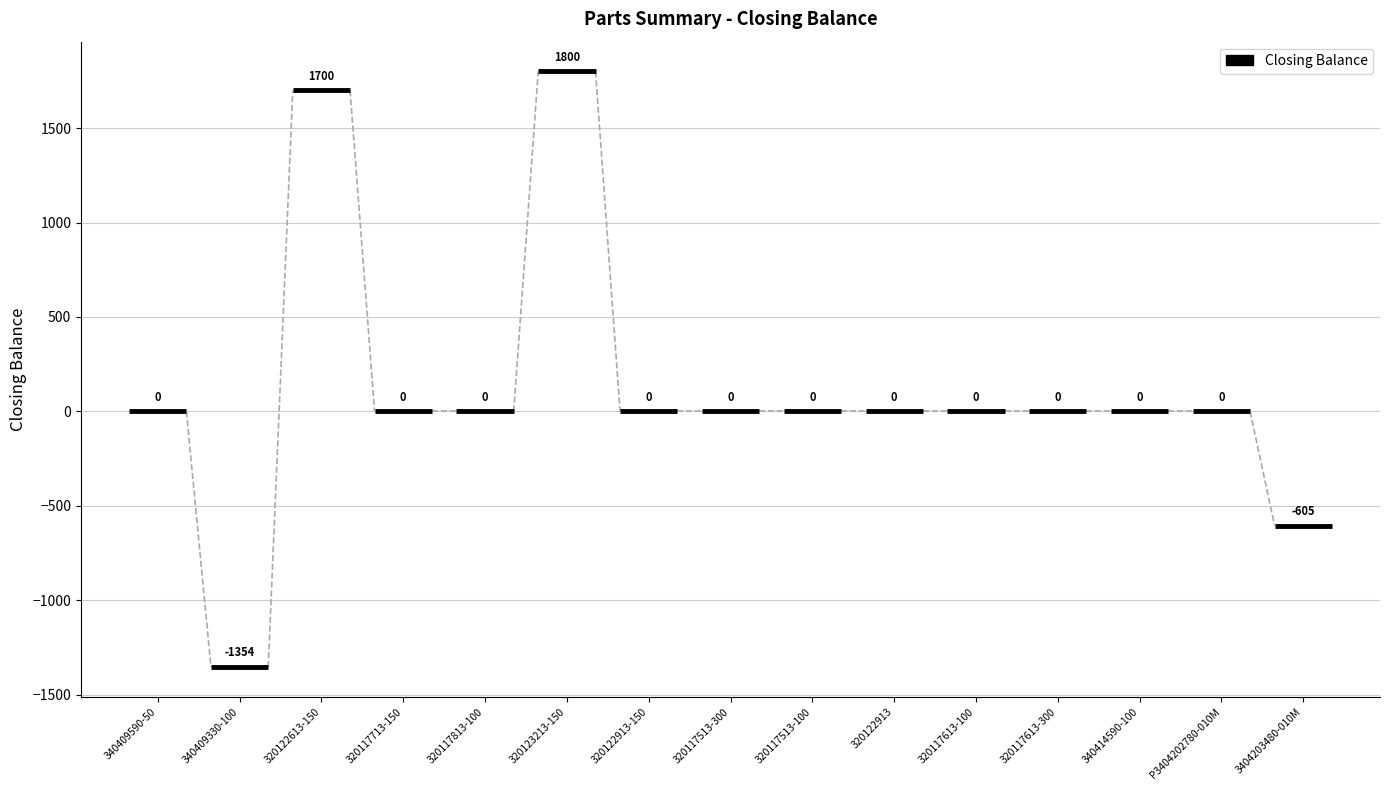

How many points are higher than both their immediate neighbors (excluding endpoints)?

2